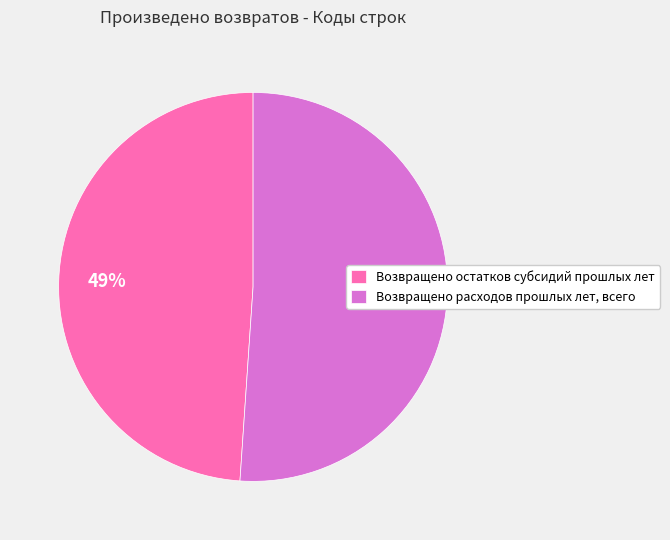

To the nearest percent, what is the combined percentage of Возвращено остатков субсидий прошлых лет and Возвращено расходов прошлых лет, всего?

100%